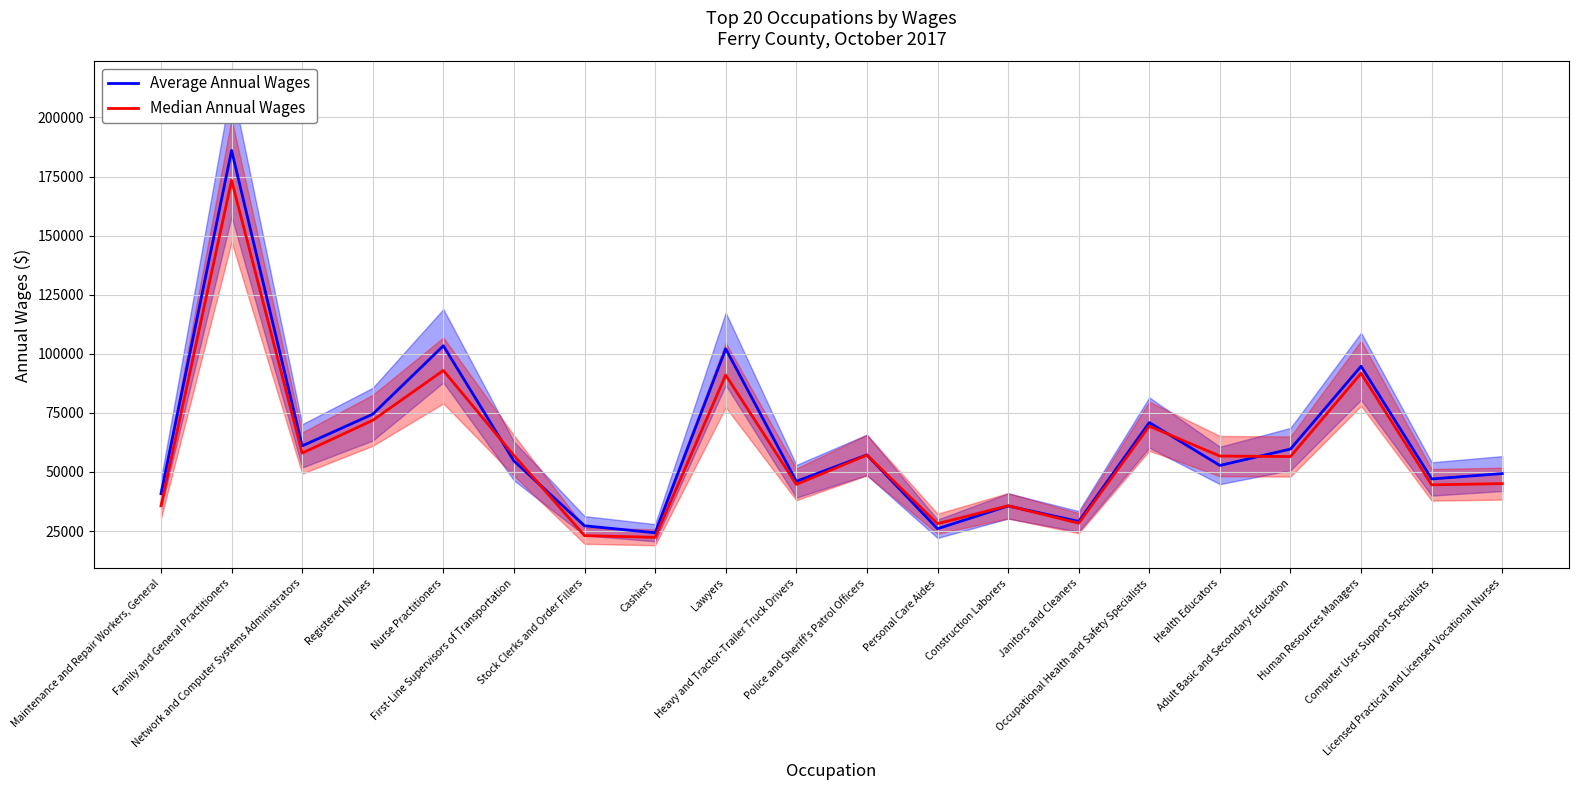

Reading right to left, extract all data points from this chart.

Average Annual Wages: Licensed Practical and Licensed Vocational Nurses=49327	Computer User Support Specialists=47050	Human Resources Managers=94739	Adult Basic and Secondary Education=59704	Health Educators=52763	Occupational Health and Safety Specialists=70928	Janitors and Cleaners=29093	Construction Laborers=35628	Personal Care Aides=25978	Police and Sheriff's Patrol Officers=57245	Heavy and Tractor-Trailer Truck Drivers=46067	Lawyers=102115	Cashiers=24293	Stock Clerks and Order Fillers=27234	First-Line Supervisors of Transportation=54667	Nurse Practitioners=103400	Registered Nurses=74468	Network and Computer Systems Administrators=61049	Family and General Practitioners=186051	Maintenance and Repair Workers, General=40829
Median Annual Wages: Licensed Practical and Licensed Vocational Nurses=45074	Computer User Support Specialists=44566	Human Resources Managers=91741	Adult Basic and Secondary Education=56542	Health Educators=56740	Occupational Health and Safety Specialists=69390	Janitors and Cleaners=28338	Construction Laborers=35706	Personal Care Aides=28128	Police and Sheriff's Patrol Officers=57151	Heavy and Tractor-Trailer Truck Drivers=44752	Lawyers=91010	Cashiers=22352	Stock Clerks and Order Fillers=23068	First-Line Supervisors of Transportation=56977	Nurse Practitioners=92951	Registered Nurses=71863	Network and Computer Systems Administrators=58002	Family and General Practitioners=173376	Maintenance and Repair Workers, General=35724